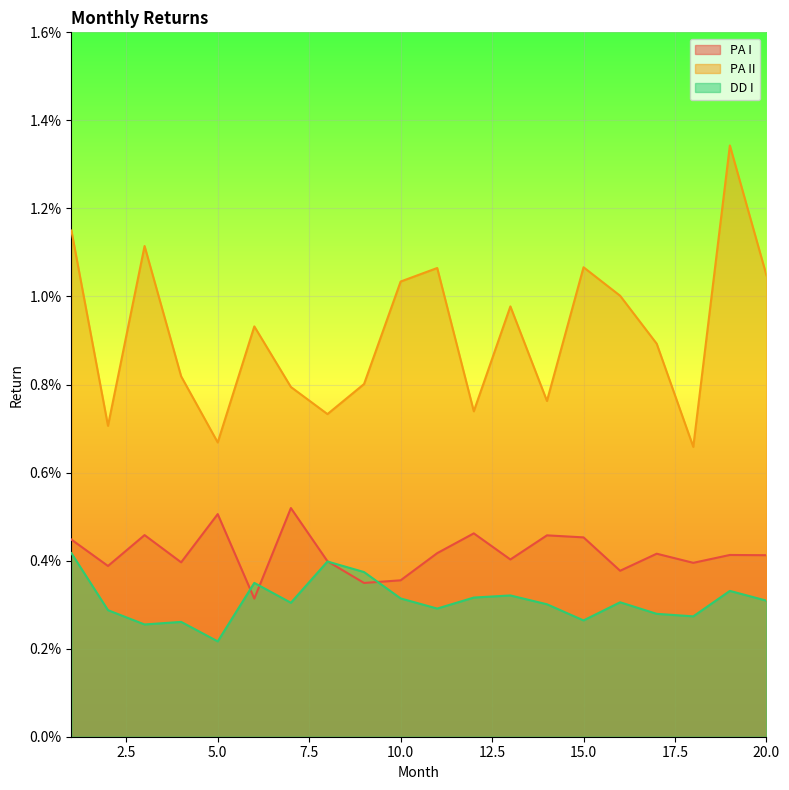

How many interior local peaks does the PA I series have?

7